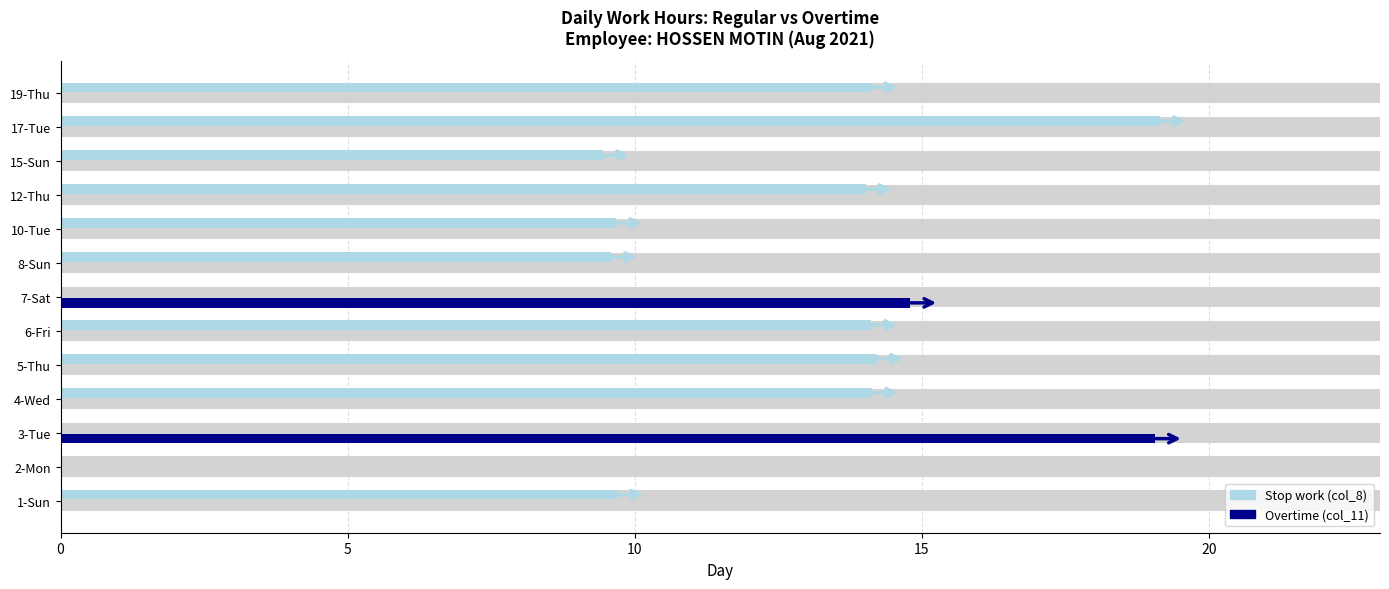

Is it true that Overtime (col_11) equals 0.0 at 10-Tue?

True